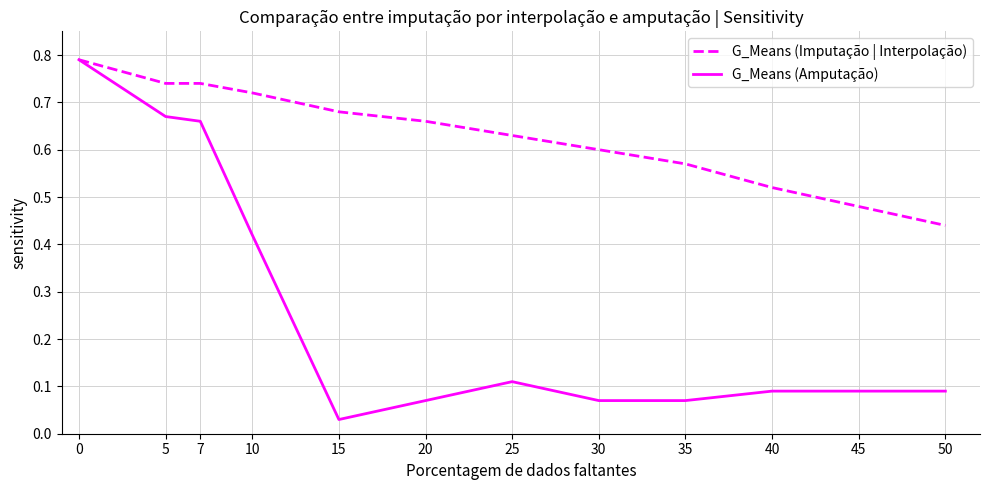

Rank the series at 25 from highest to lowest value.

G_Means (Imputação | Interpolação), G_Means (Amputação)